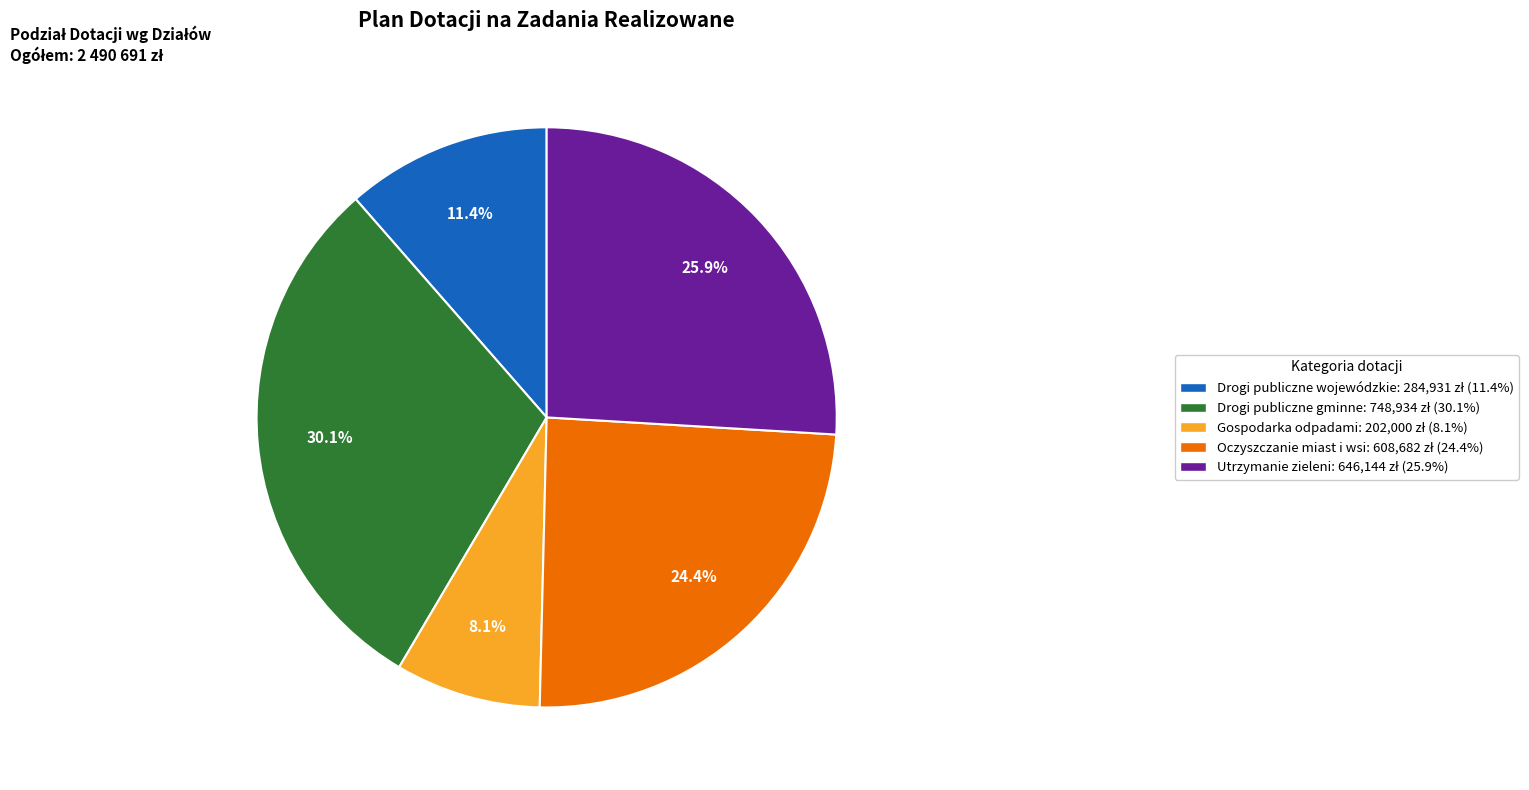

What percentage is the Drogi publiczne gminne slice, to the nearest percent?

30%